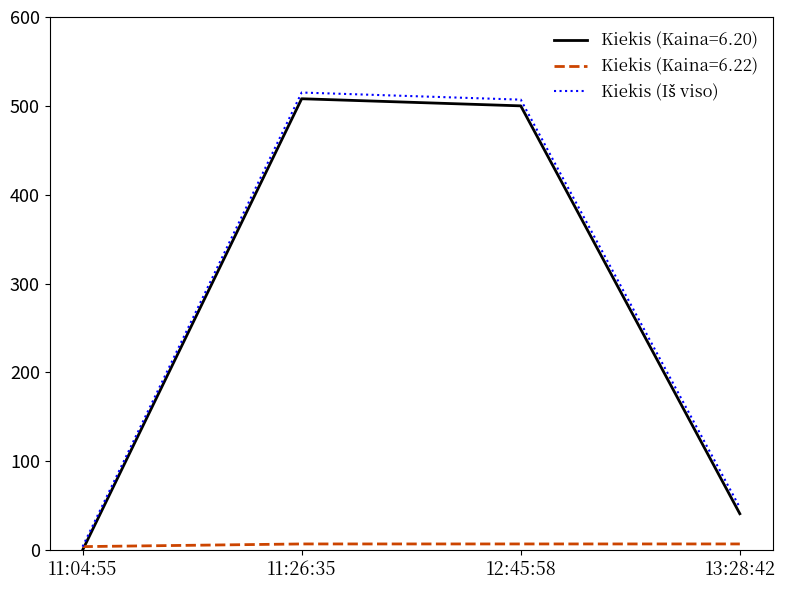

How many lines are shown in the chart?

3